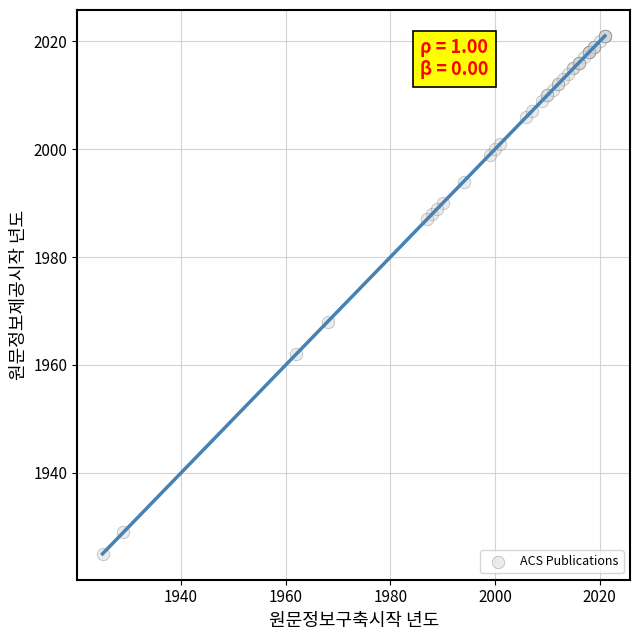

What Y value in the scatter plot is closest to 1973?

1968